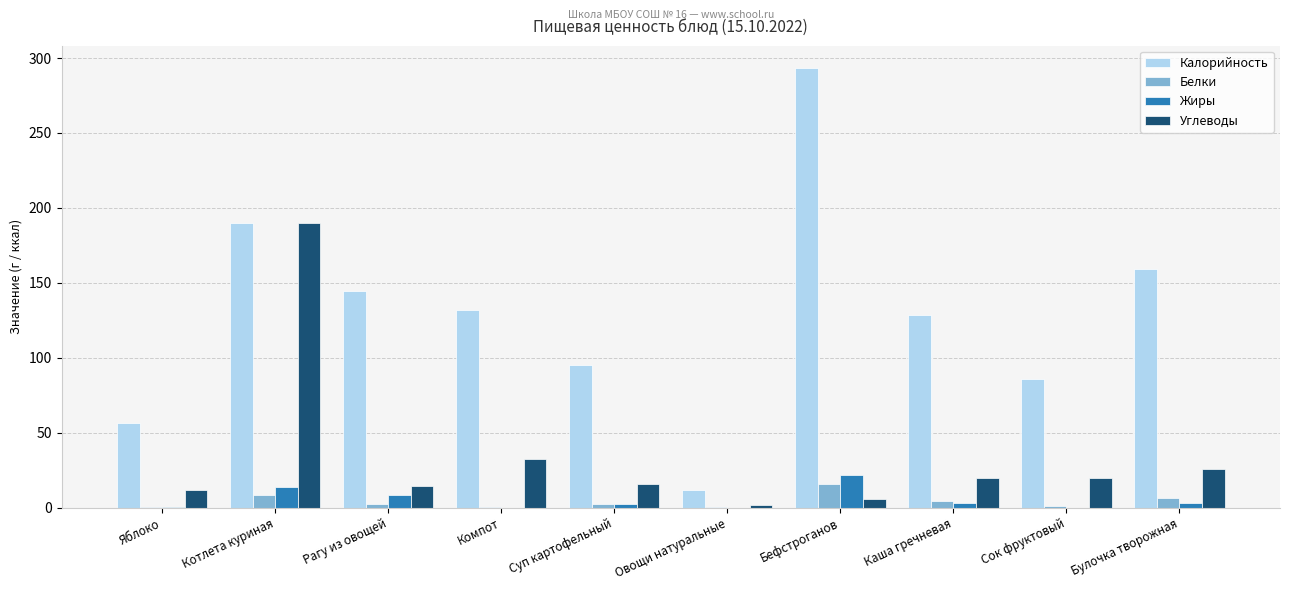

How many categories are shown in the chart?

10